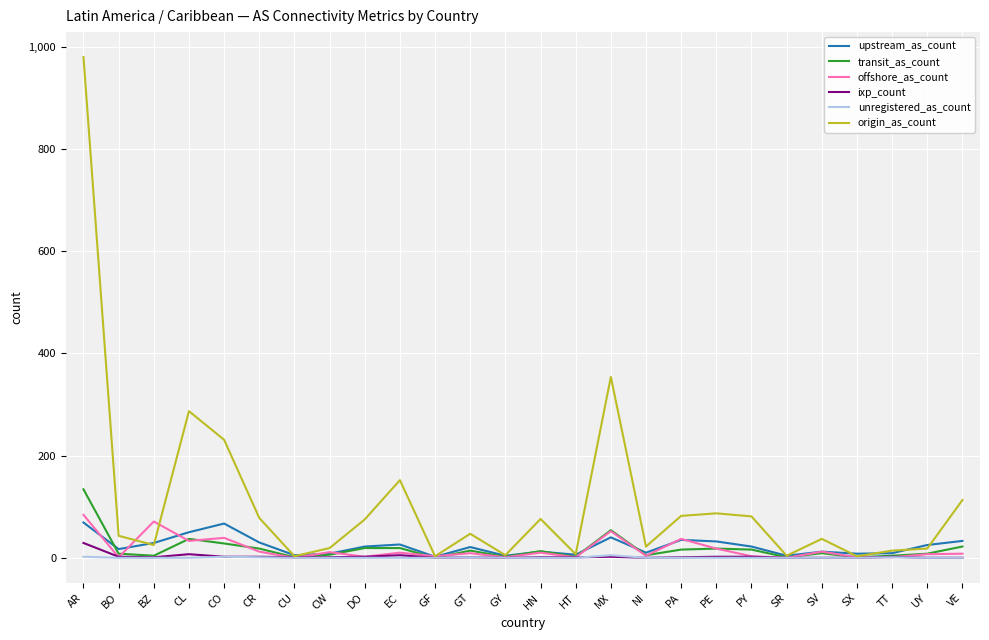

What is the sum of all transit_as_count values?

459